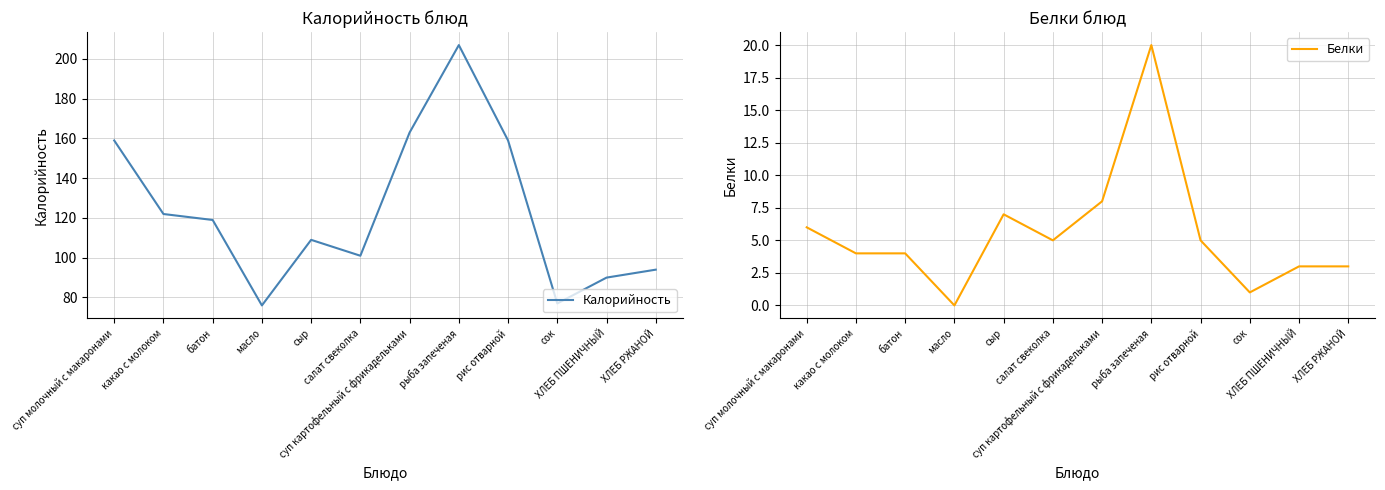

Where is the first local maximum for Калорийность?

сыр